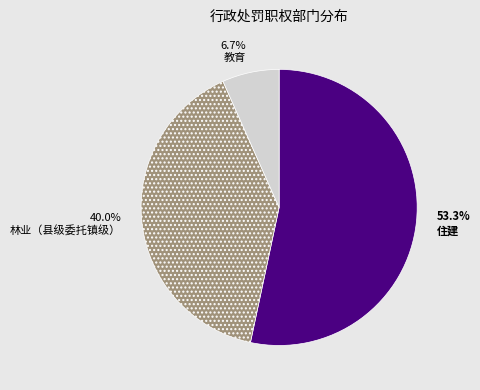

Which category has the smallest portion of the pie?

教育